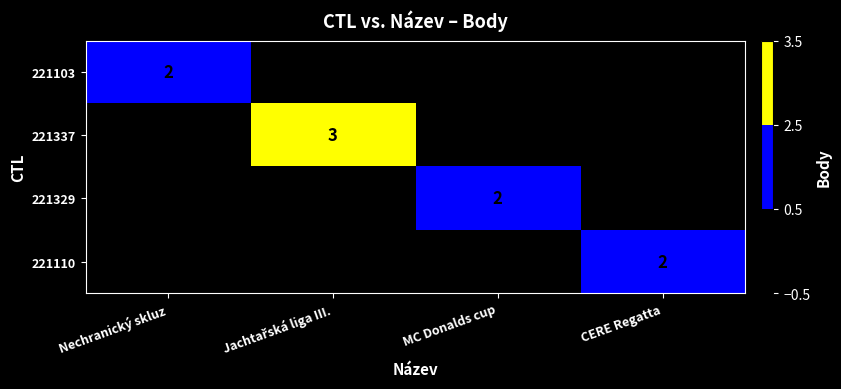

List the series in order of their peak value, lowest first.

221103, 221329, 221110, 221337